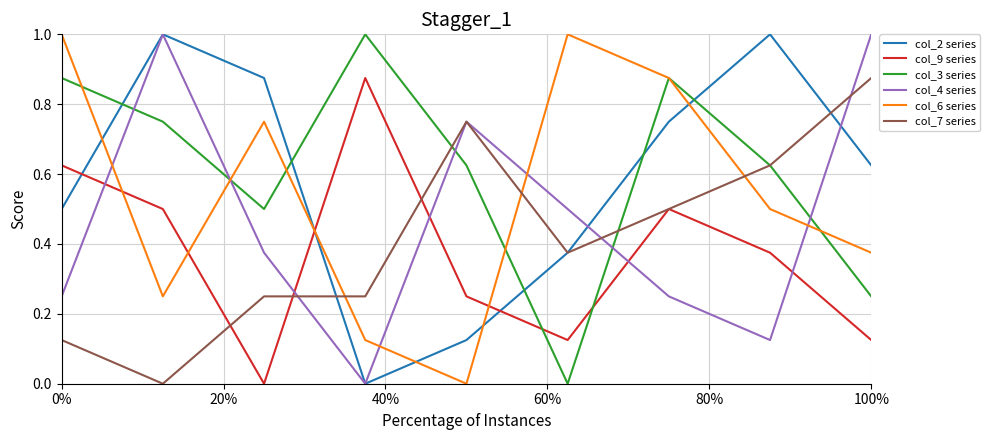

How many times do col_6 series and col_7 series cross each other?

3